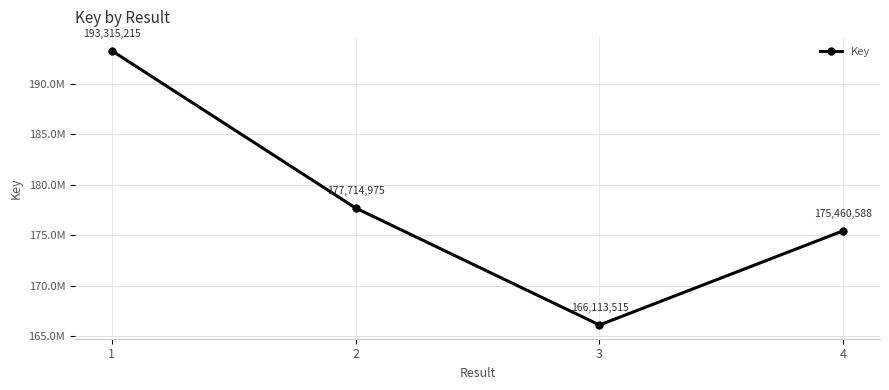

How many lines are shown in the chart?

1